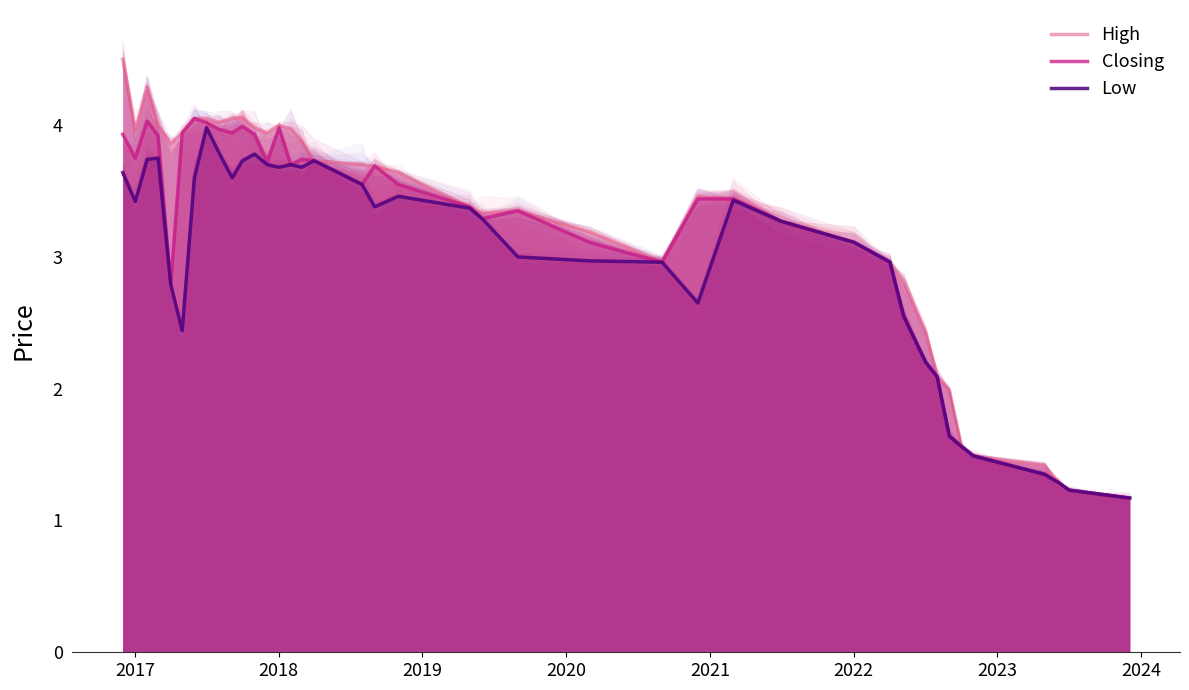

What is the lowest value of the Low series?

1.2